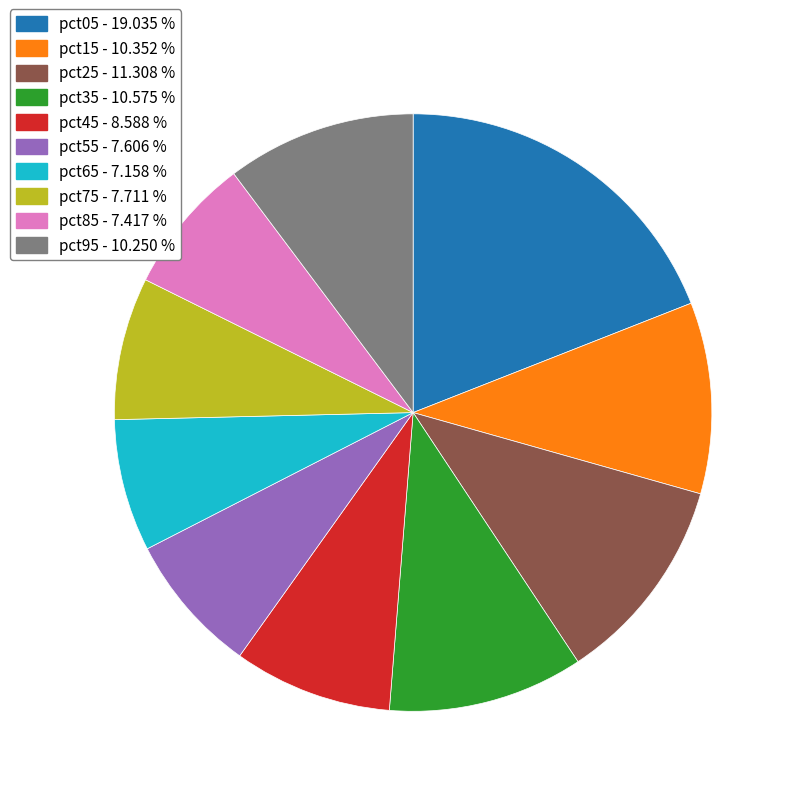

How many slices are in this pie chart?

10